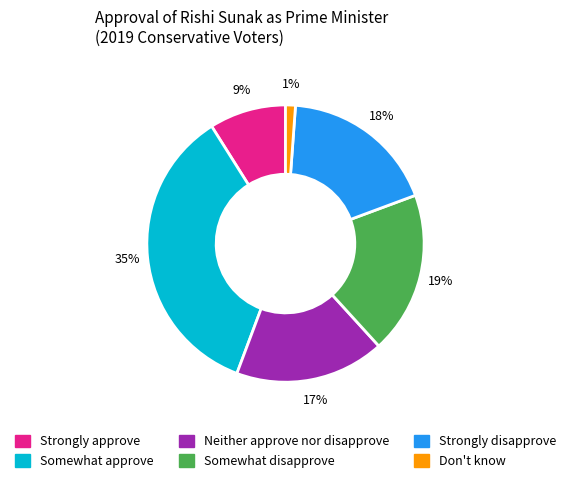

Is it true that Neither approve nor disapprove is 17% of the pie?

True